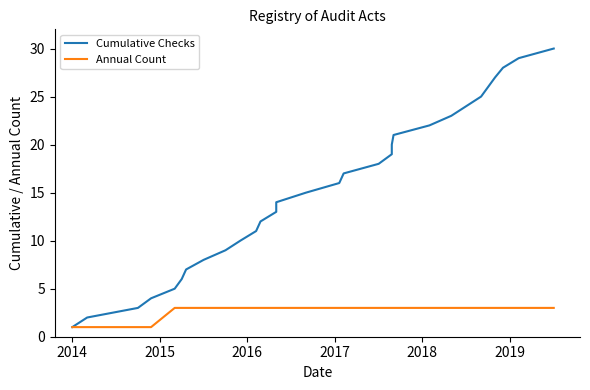

What is the difference between the second highest and minimum values in the Cumulative Checks series?

28